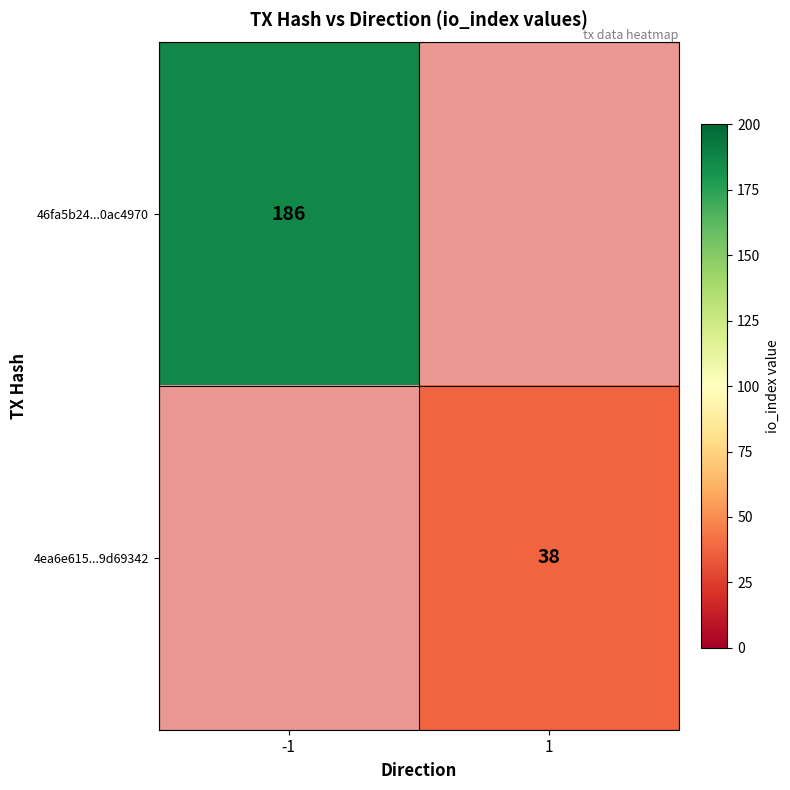

The 4ea6e615...9d69342 series shows 13 at 1. True or false?

False